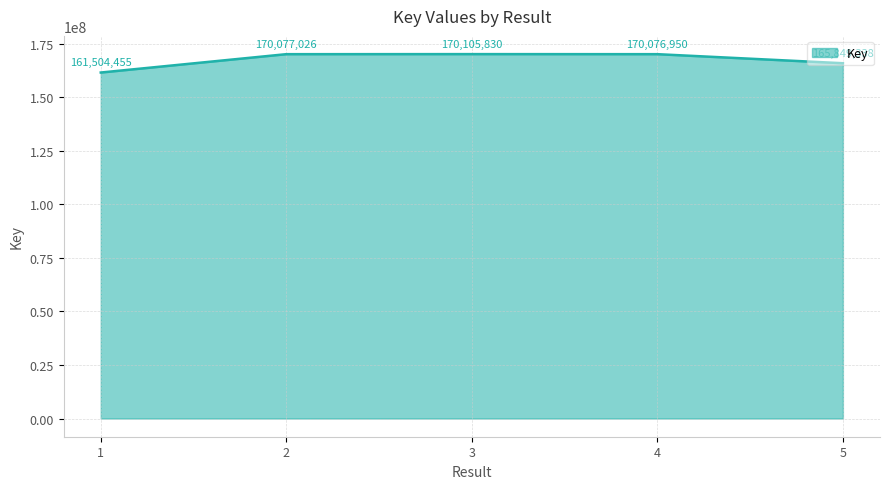

Which has a higher value, 2 or 3?

3